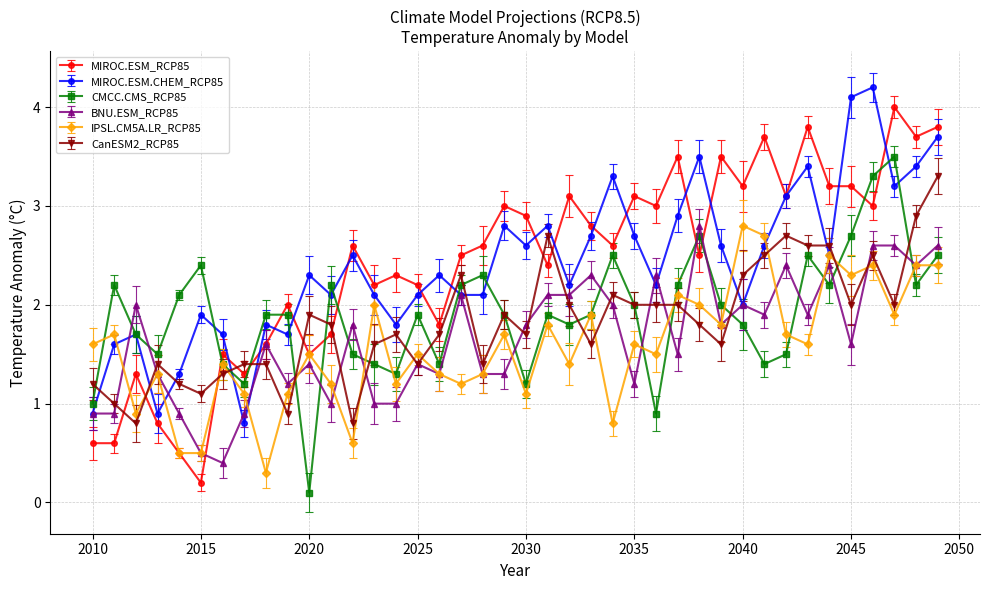

What is the maximum value for IPSL.CM5A.LR_RCP85?

2.8